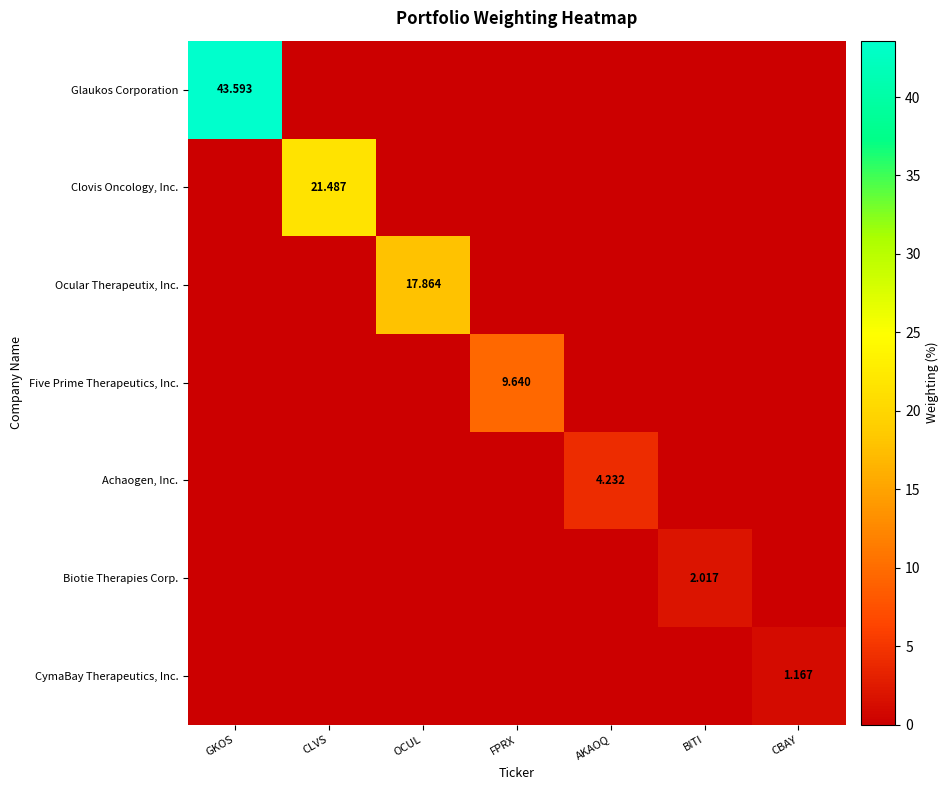

What is the spread (max minus min) of values at CLVS?

21.5